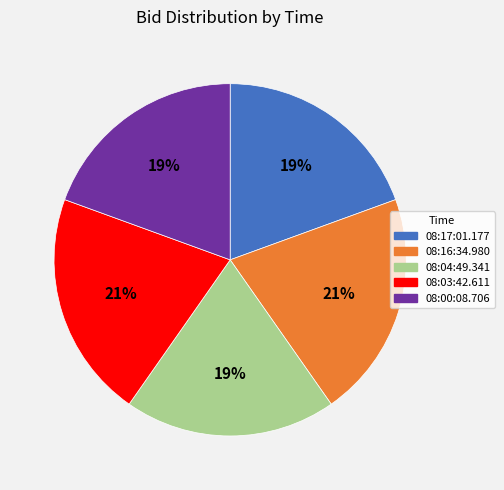

To the nearest percent, what percentage of the pie is 08:04:49.341?

19%